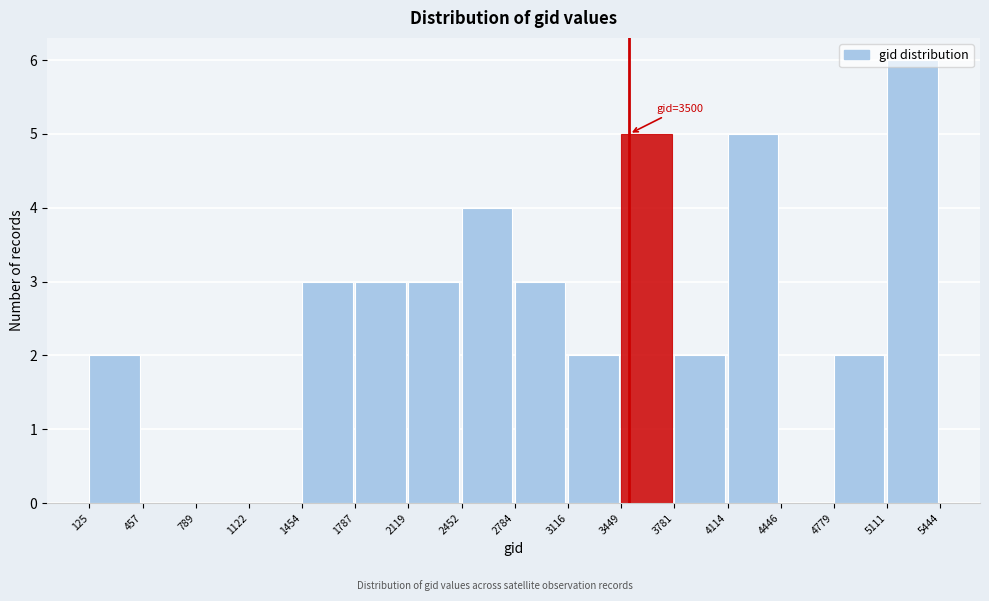

Which range on the x-axis has the tallest bar?

5111 to 5444